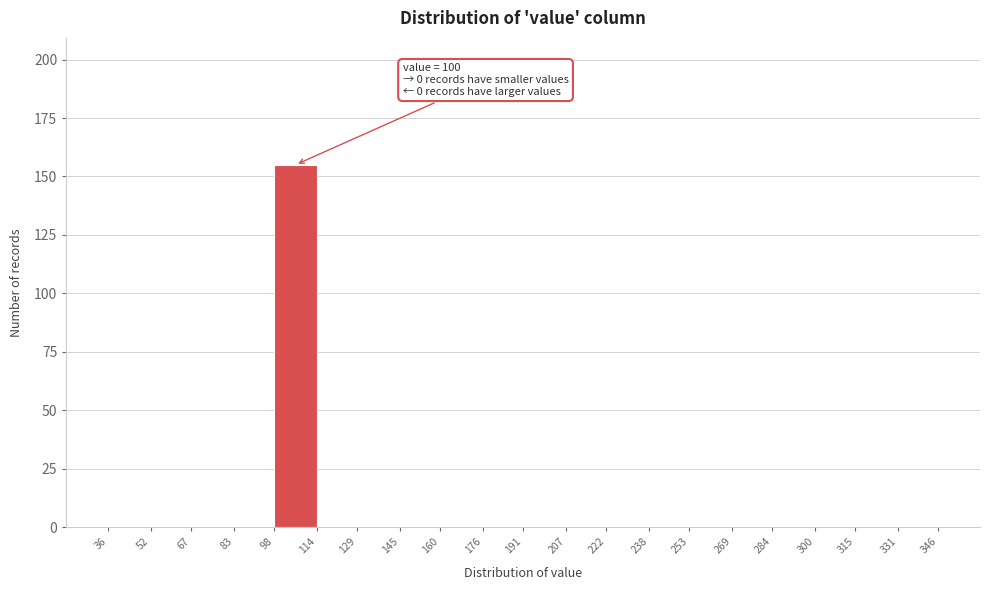

Which range on the x-axis has the tallest bar?

98 to 114